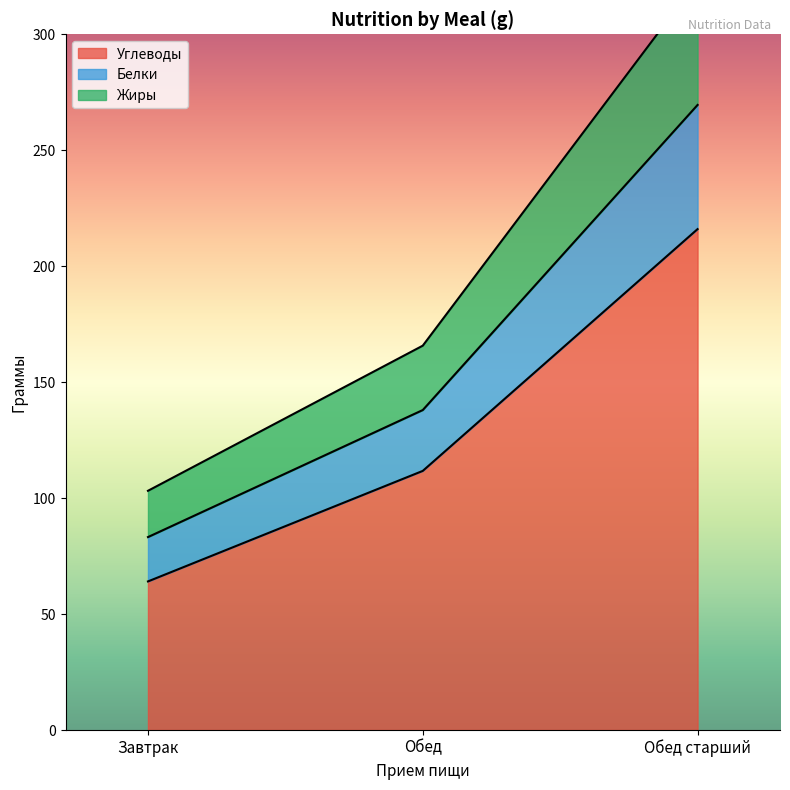

What is the difference between the maximum and minimum values in the Углеводы series?

151.9